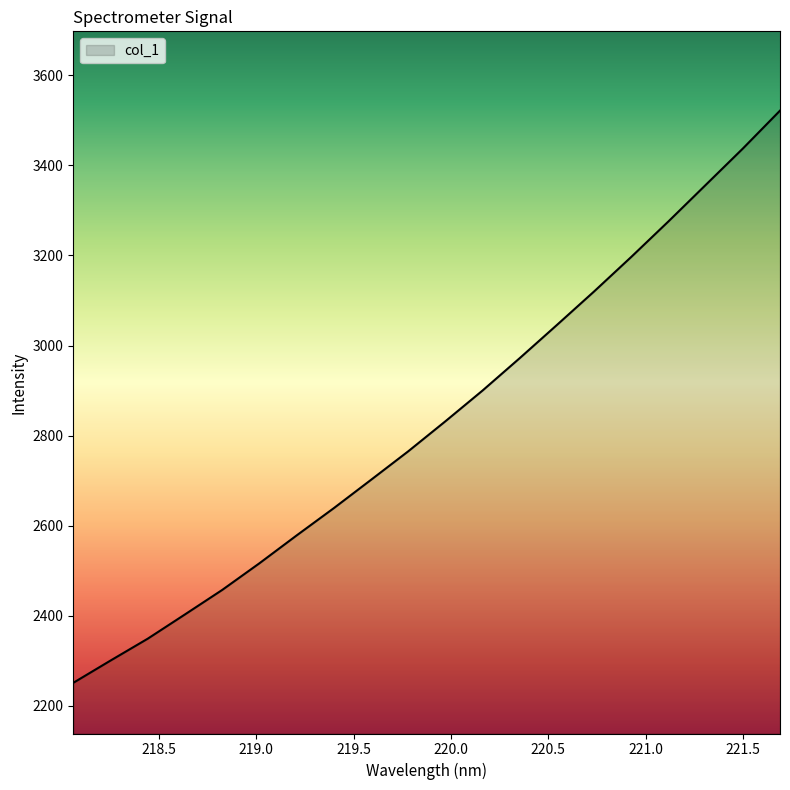

What is the average value?

2831.0